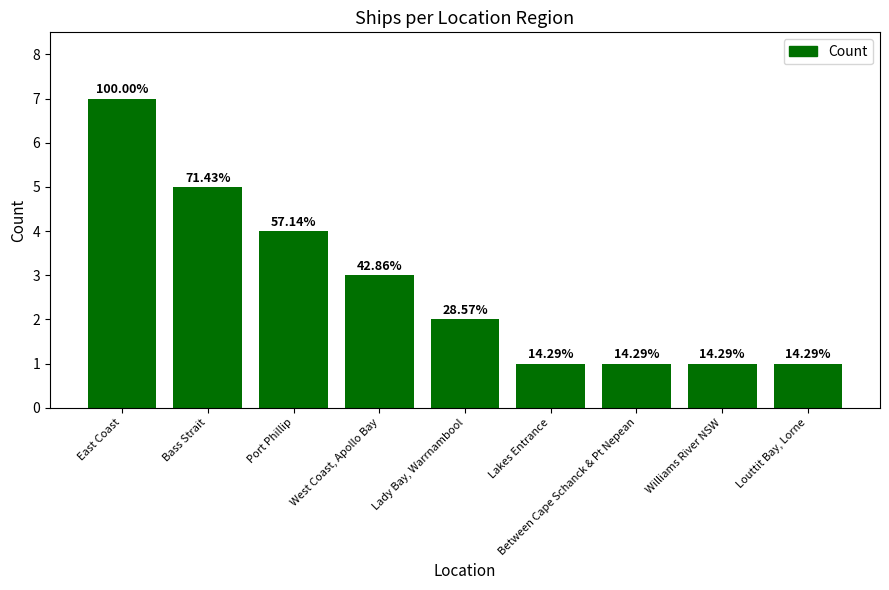

Approximately how many times larger is the value at West Coast, Apollo Bay compared to East Coast?

0.4